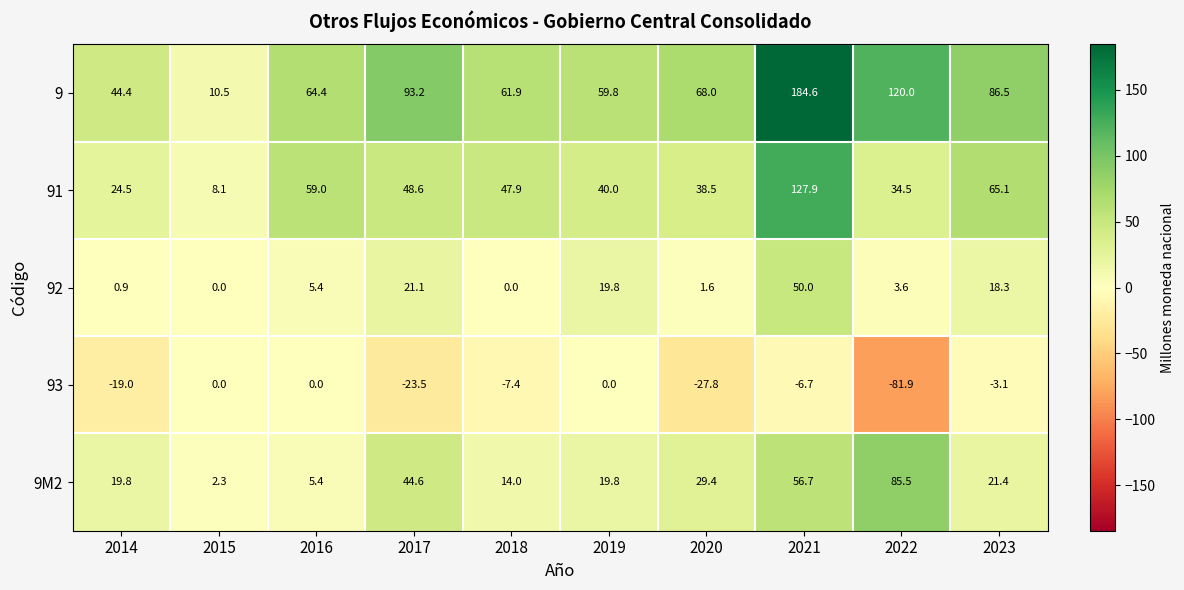

What is the average value of the 9M2 series?

29.9